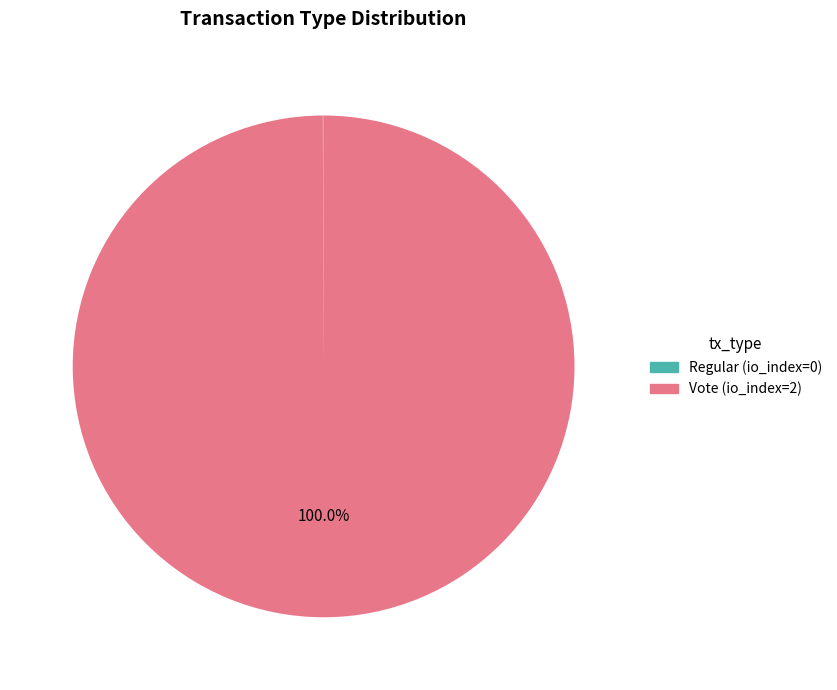

To the nearest percent, what is the average slice percentage?

50%